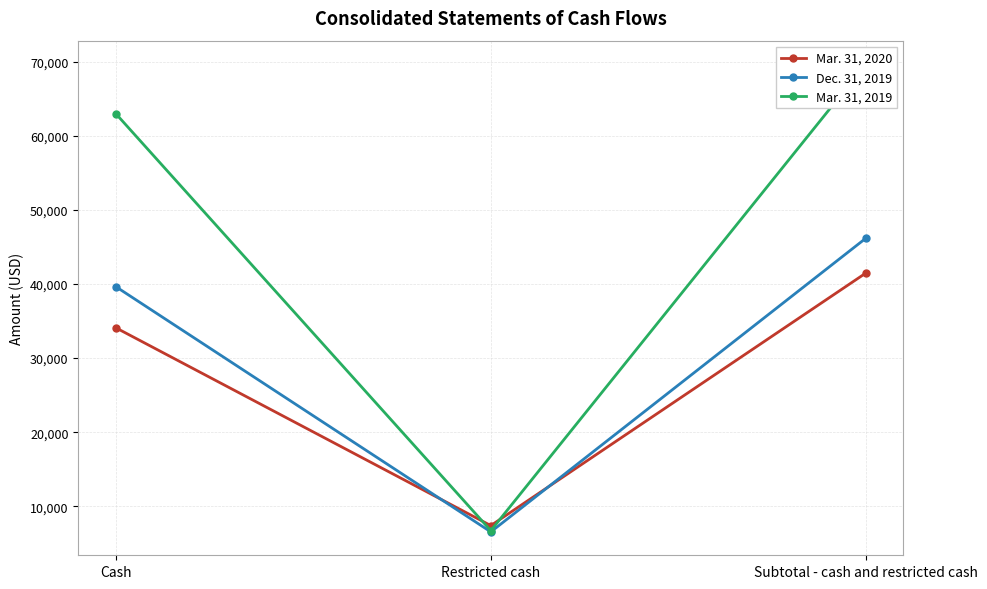

Which label corresponds to the largest value in the chart?

Subtotal - cash and restricted cash